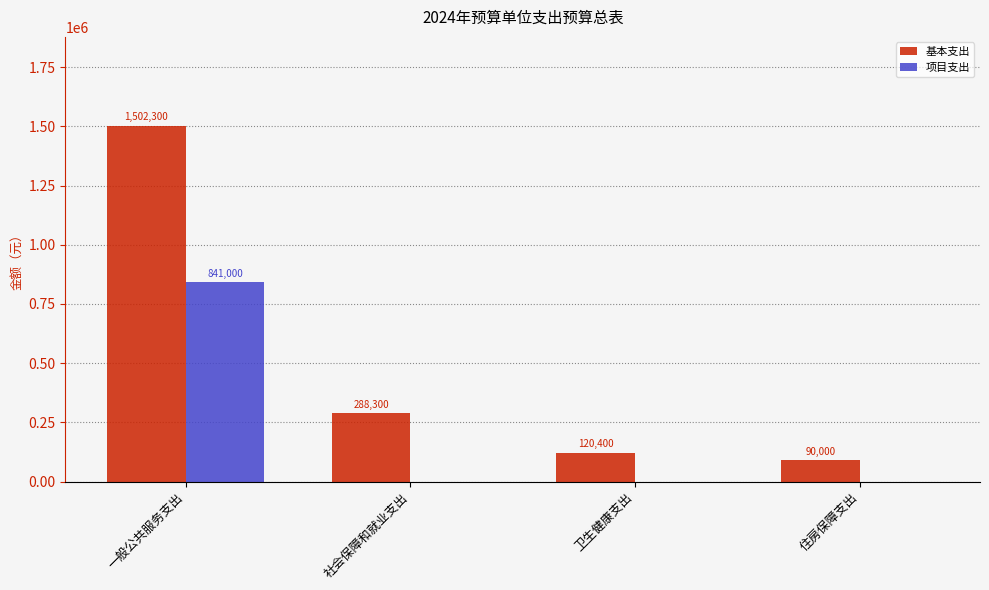

Reading left to right, what are all the values shown in this chart?

基本支出: 一般公共服务支出=1502300	社会保障和就业支出=288300	卫生健康支出=120400	住房保障支出=90000
项目支出: 一般公共服务支出=841000	社会保障和就业支出=0	卫生健康支出=0	住房保障支出=0